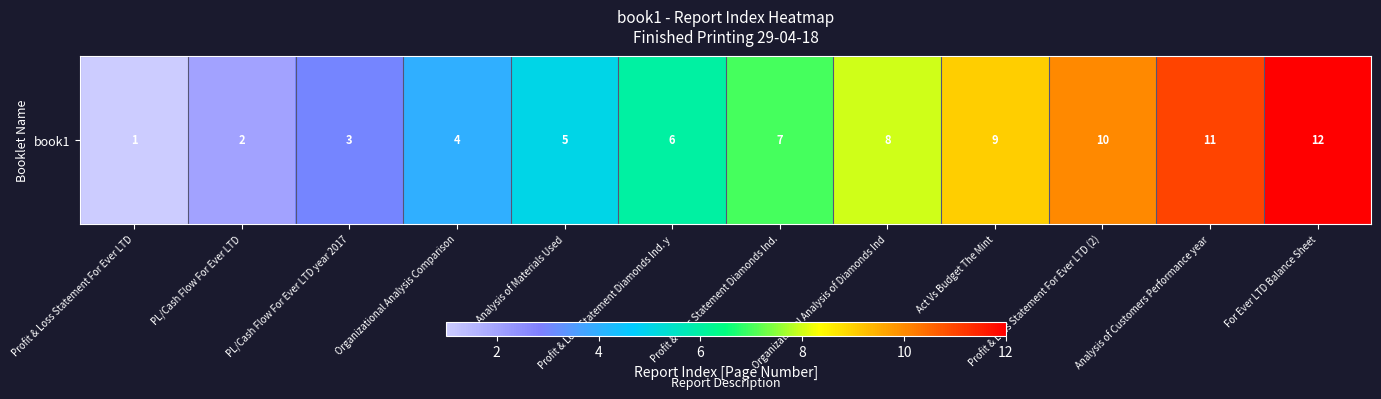

The value at PL/Cash Flow For Ever LTD is 3. True or false?

False